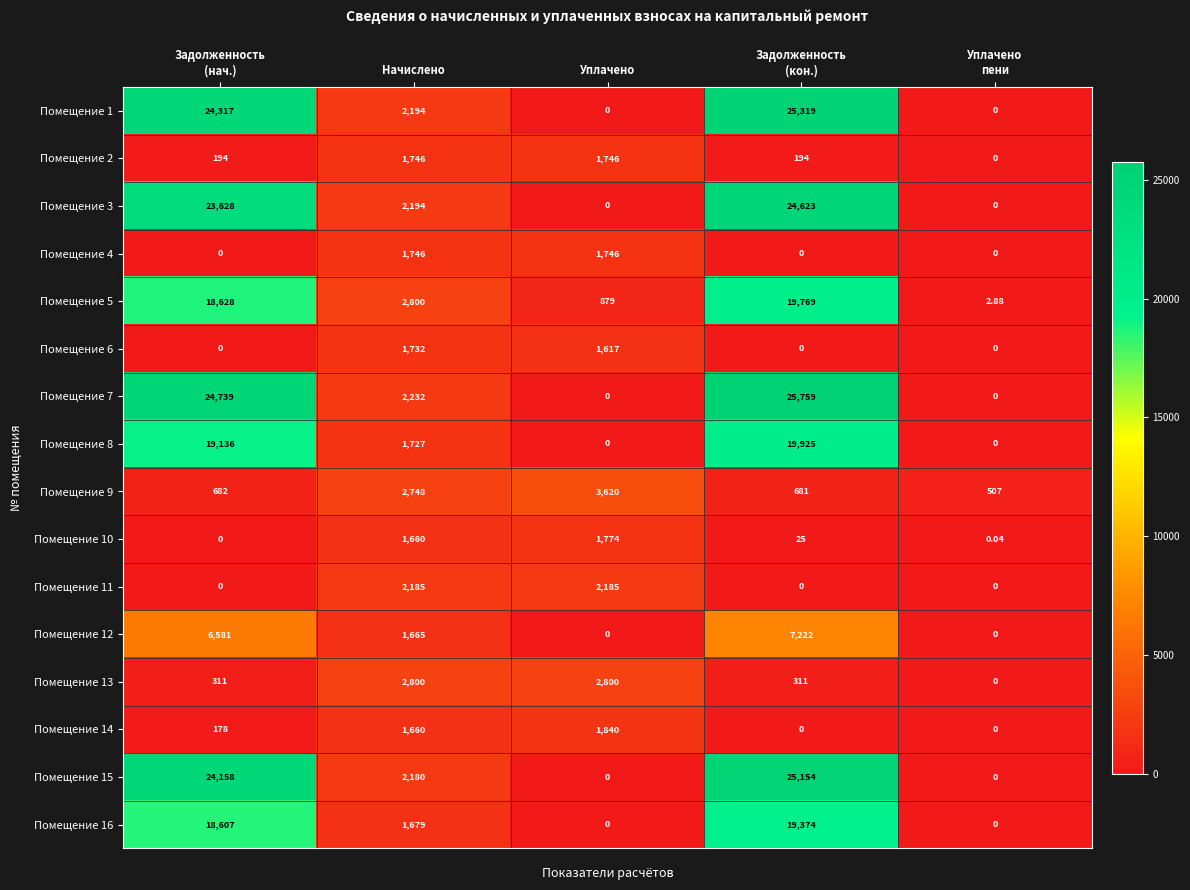

Where is Помещение 12 nearest to the value 3611?

Начислено